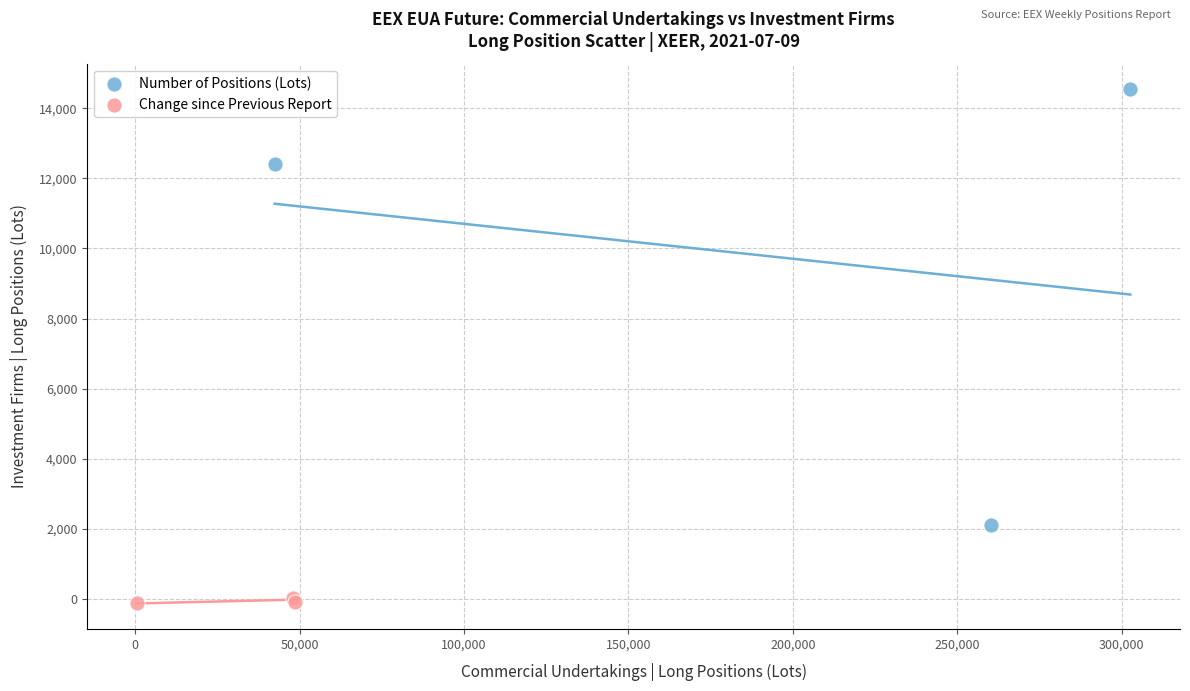

What are all the series names shown in the legend?

Number of Positions (Lots), Change since Previous Report